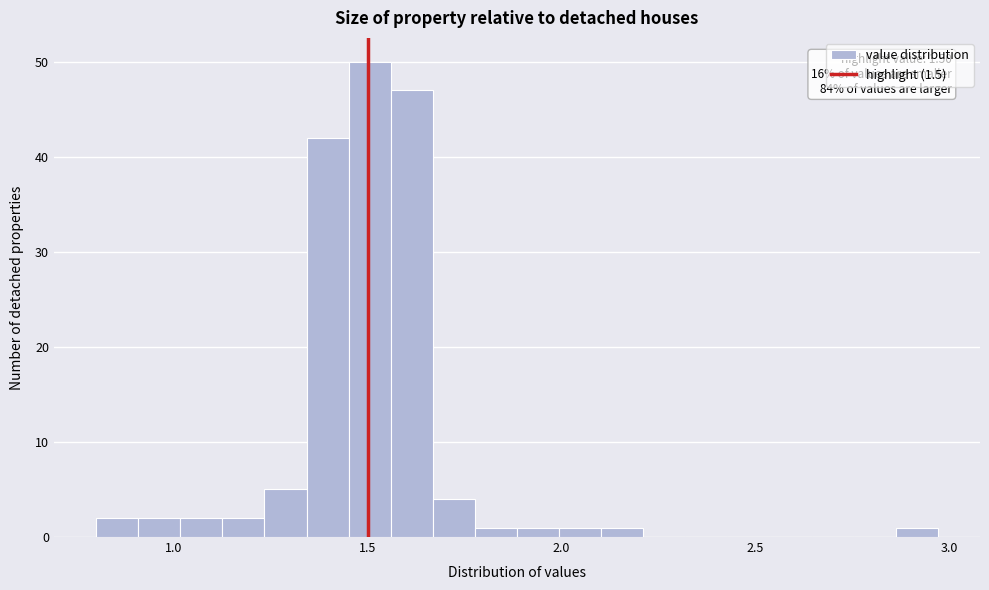

Around what value on the x-axis is the tallest bar? Give the approximate position of its centre, as read against the axis.

1.50